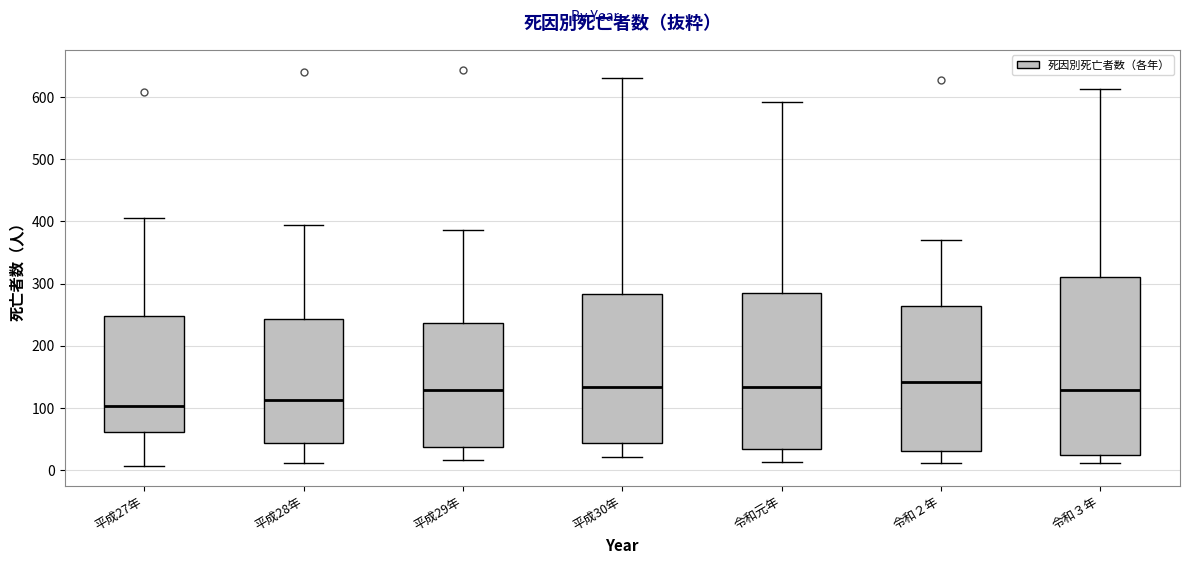

Reading left to right, transcribe this box plot: for each box, give where its median line is, the range the box spans, and where its two whiskers end, as read against the y-axis. The values are not printed on the chart, so give them approximately, as read against the axis.

平成27年: median 100, box 60 to 250, whiskers 10 to 410
平成28年: median 110, box 40 to 240, whiskers 10 to 390
平成29年: median 130, box 40 to 240, whiskers 20 to 390
平成30年: median 130, box 40 to 280, whiskers 20 to 630
令和元年: median 130, box 30 to 280, whiskers 10 to 590
令和２年: median 140, box 30 to 260, whiskers 10 to 370
令和３年: median 130, box 30 to 310, whiskers 10 to 610